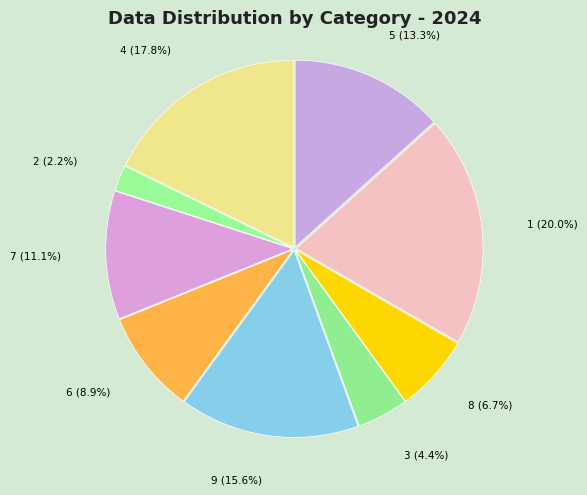

Is there a majority slice in this chart?

No